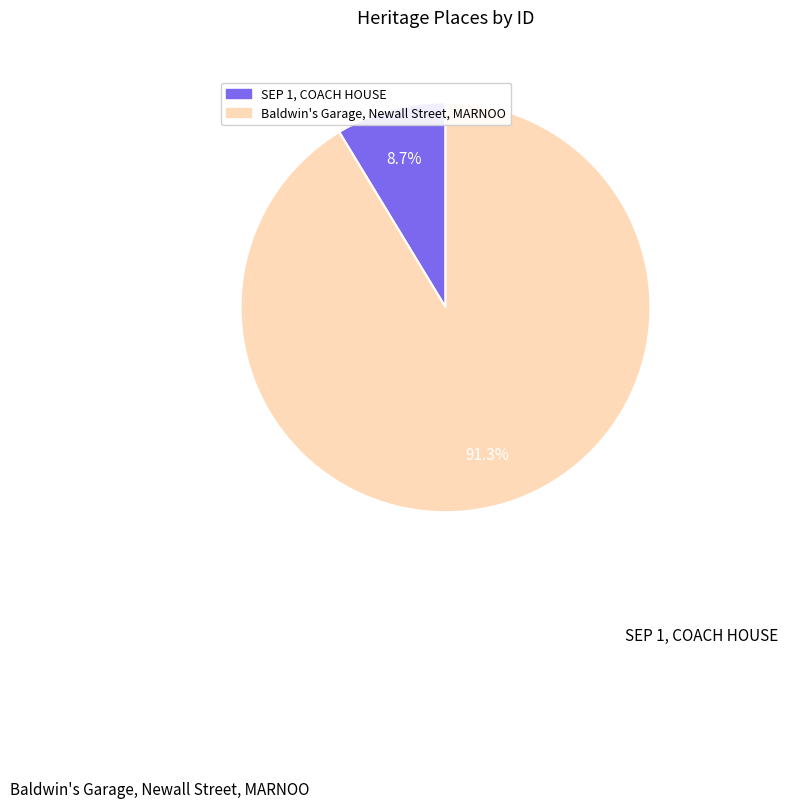

What percentage is the SEP 1, COACH HOUSE slice, to the nearest percent?

9%